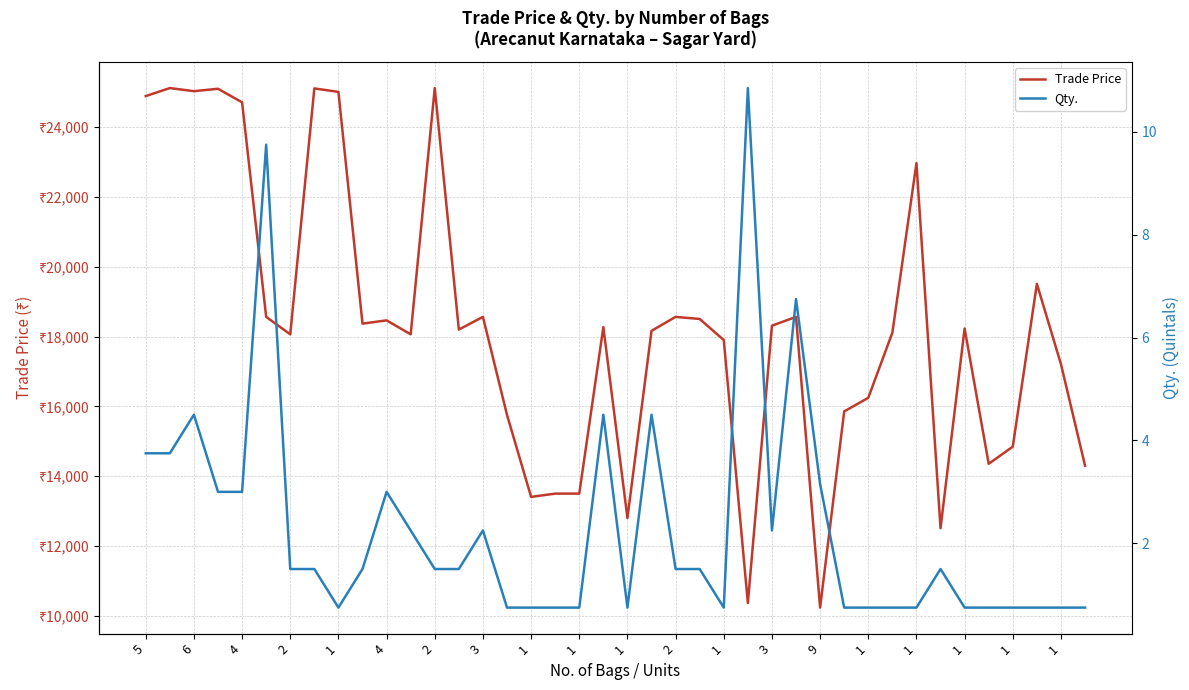

Which has a higher value, 34 or 33?

34